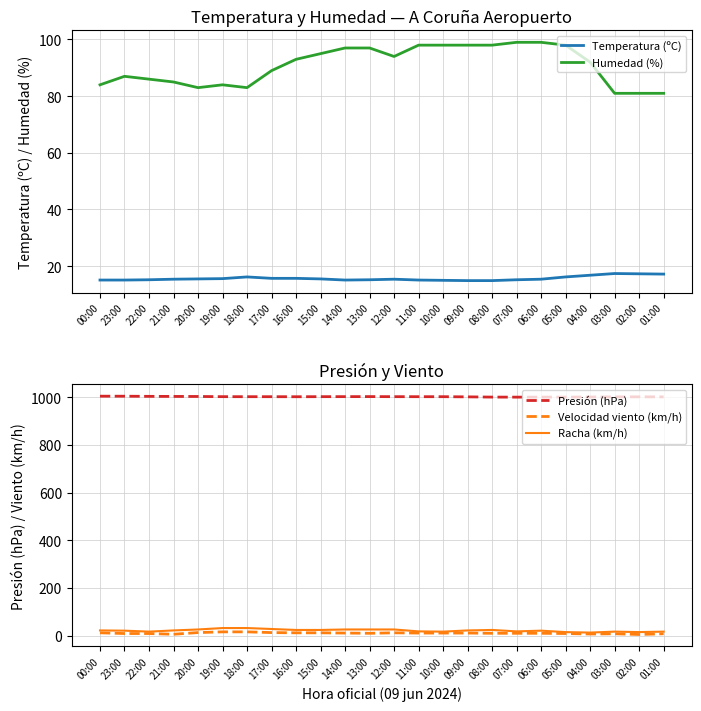

In Humedad (%), how many points are higher than both neighbors (excluding endpoints)?

2